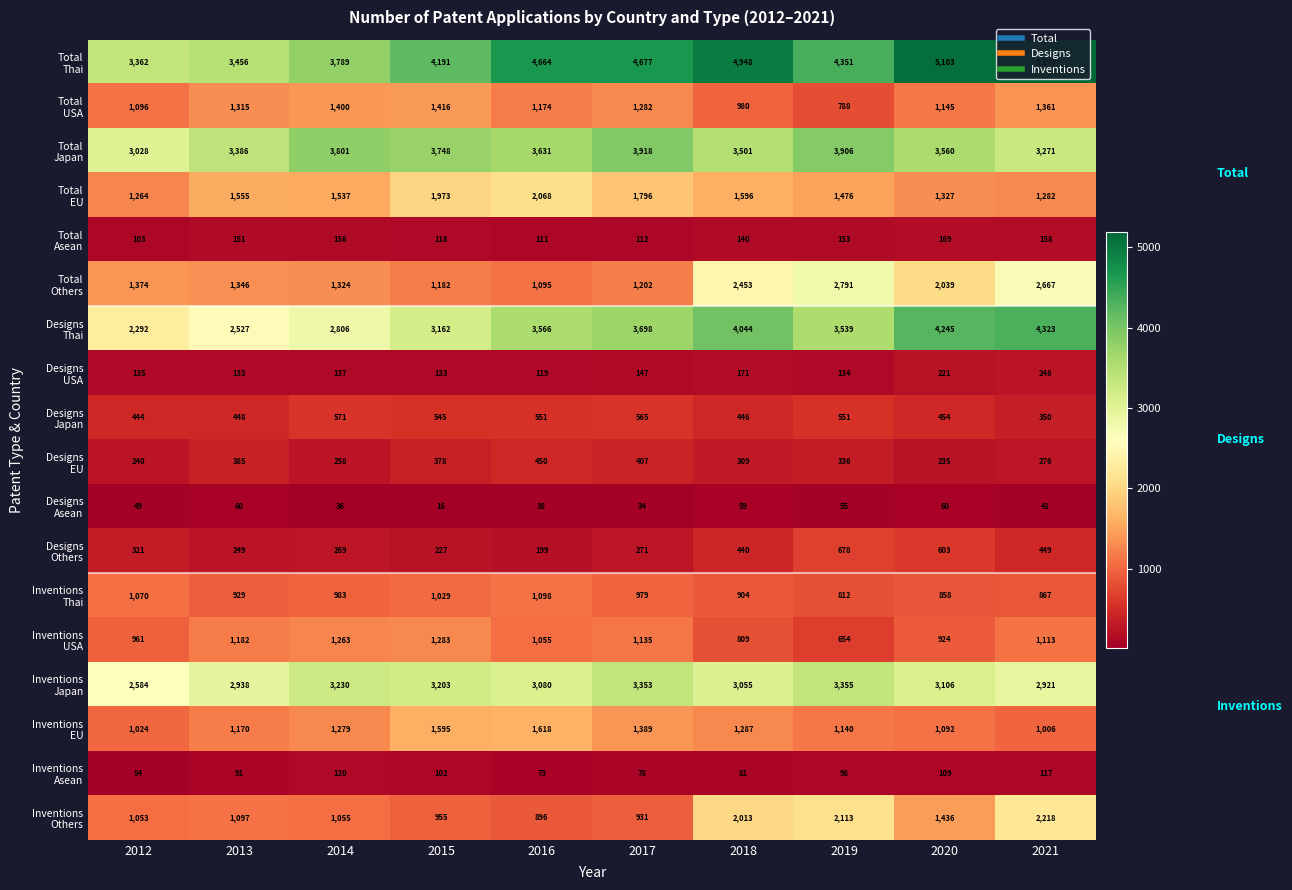

At which category is the sum across all series the highest?

2021